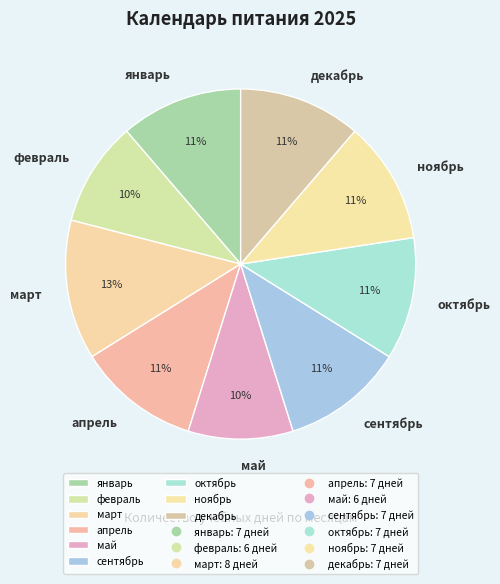

Is май the majority of the pie?

No